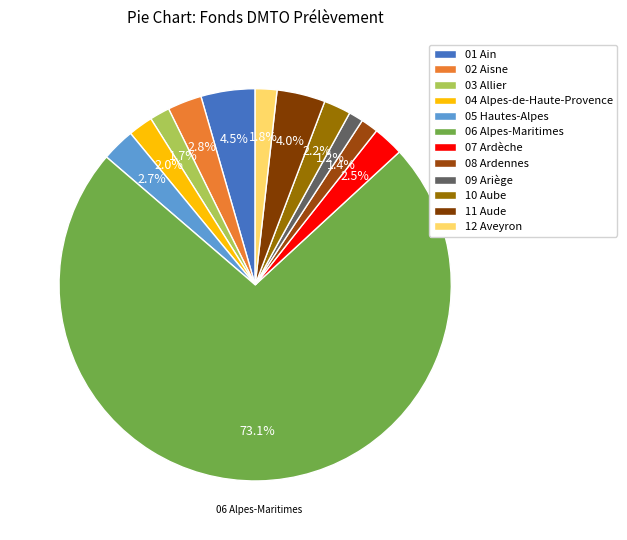

How many slices are in this pie chart?

12